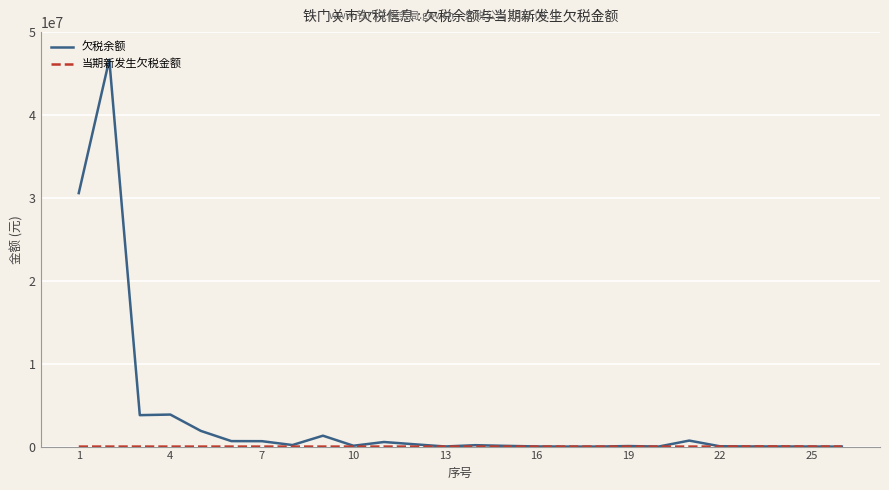

How many lines are shown in the chart?

2